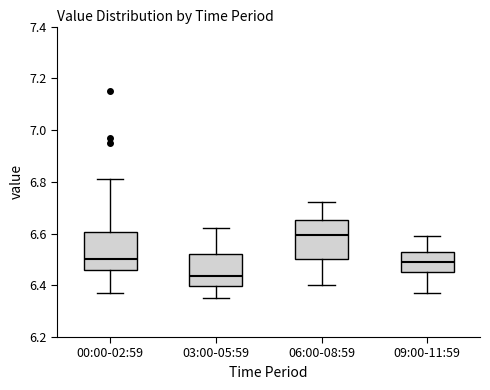

Which box has the lowest median line?

03:00-05:59